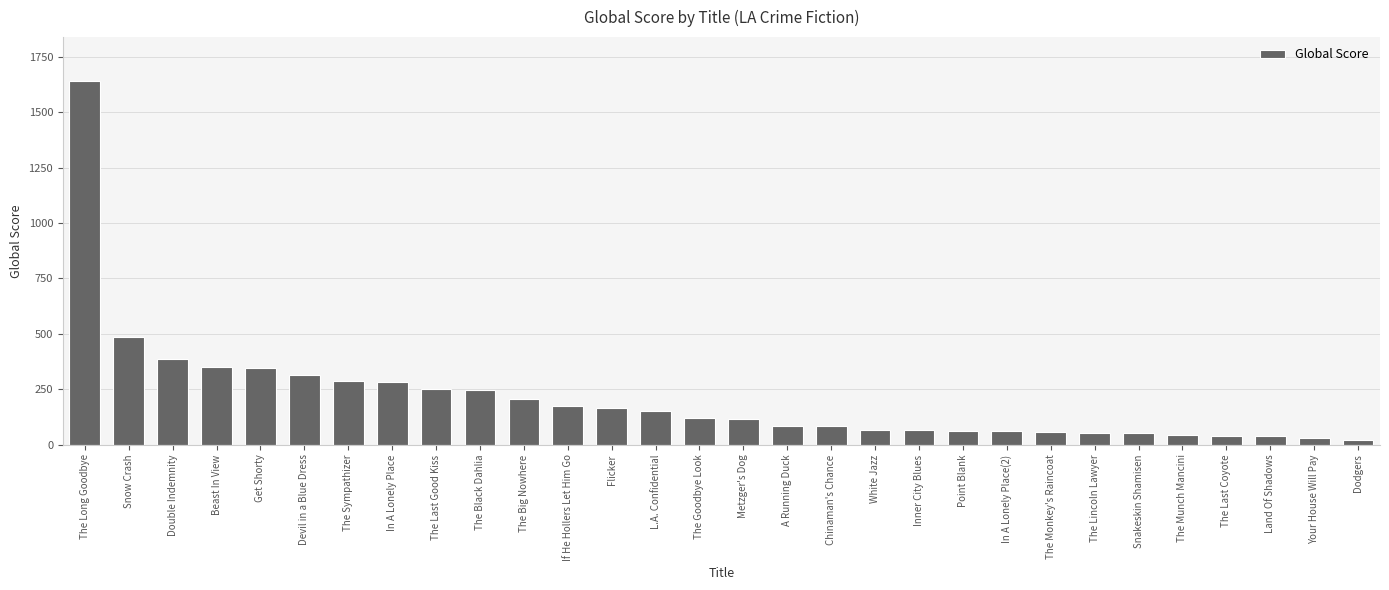

The chart shows a value of 571 at Beast In View. True or false?

False